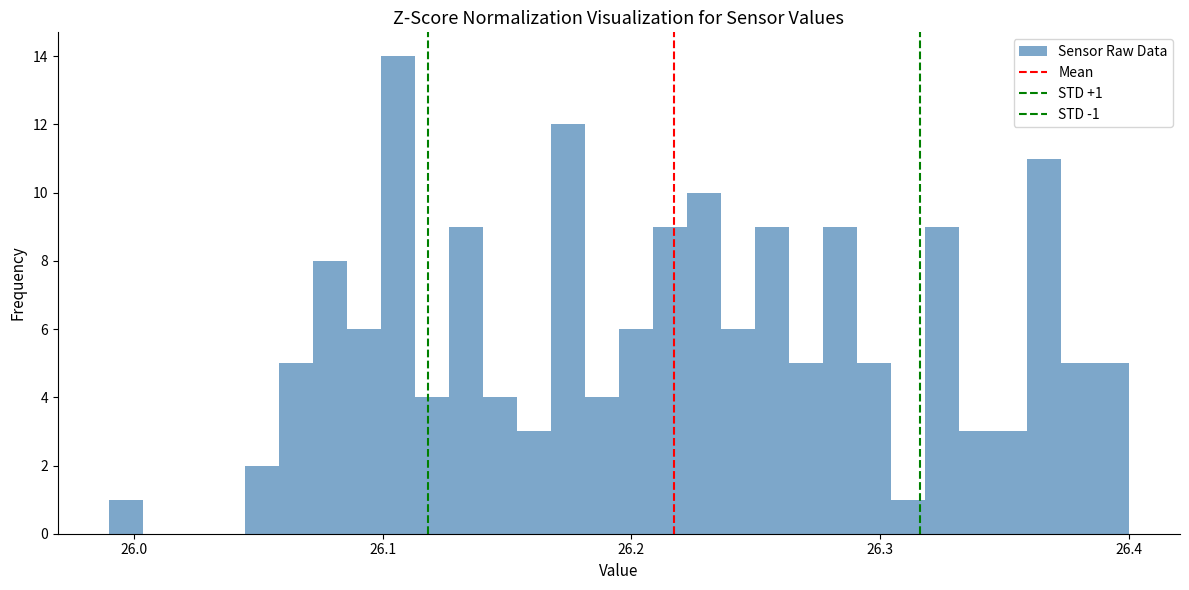

Read against the x-axis, roughly where is the centre of the tallest bar?

26.11